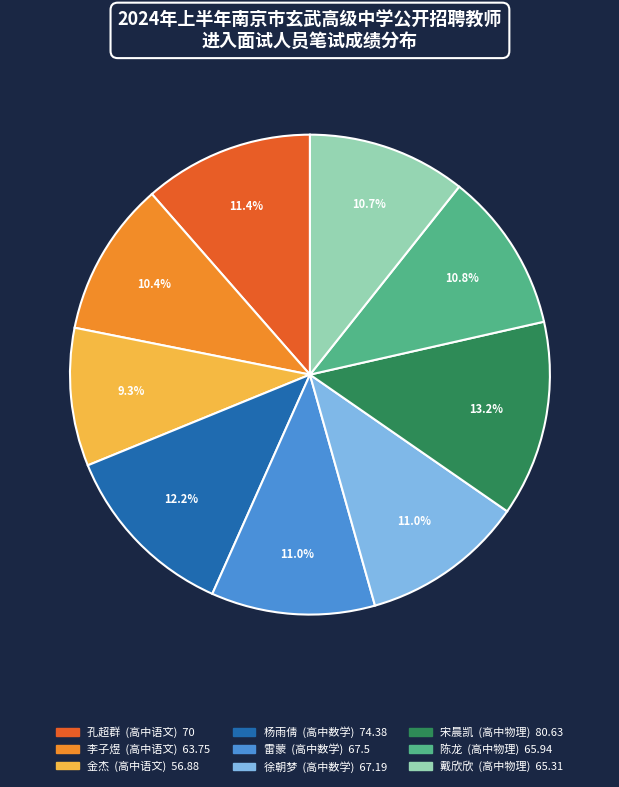

What is the largest slice in the pie chart?

宋晨凯